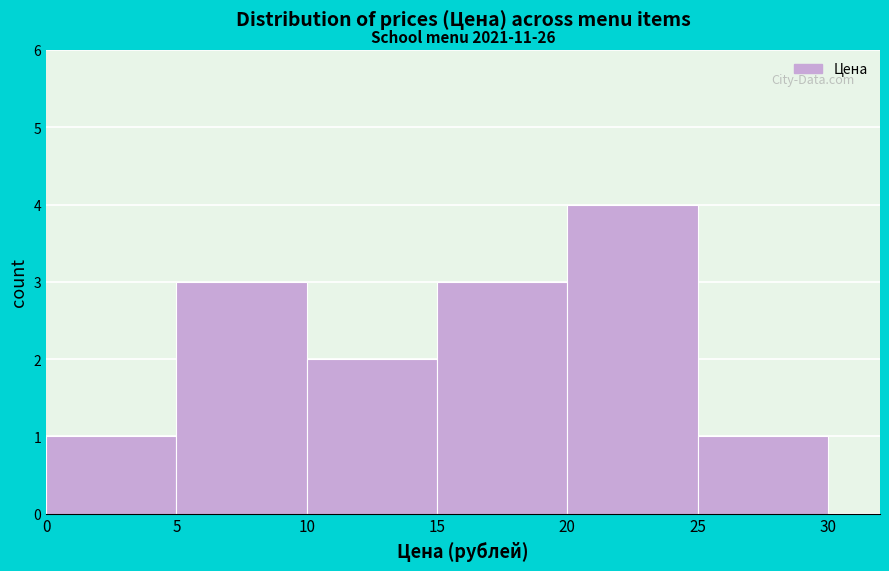

Which range on the x-axis has the tallest bar?

20 to 25